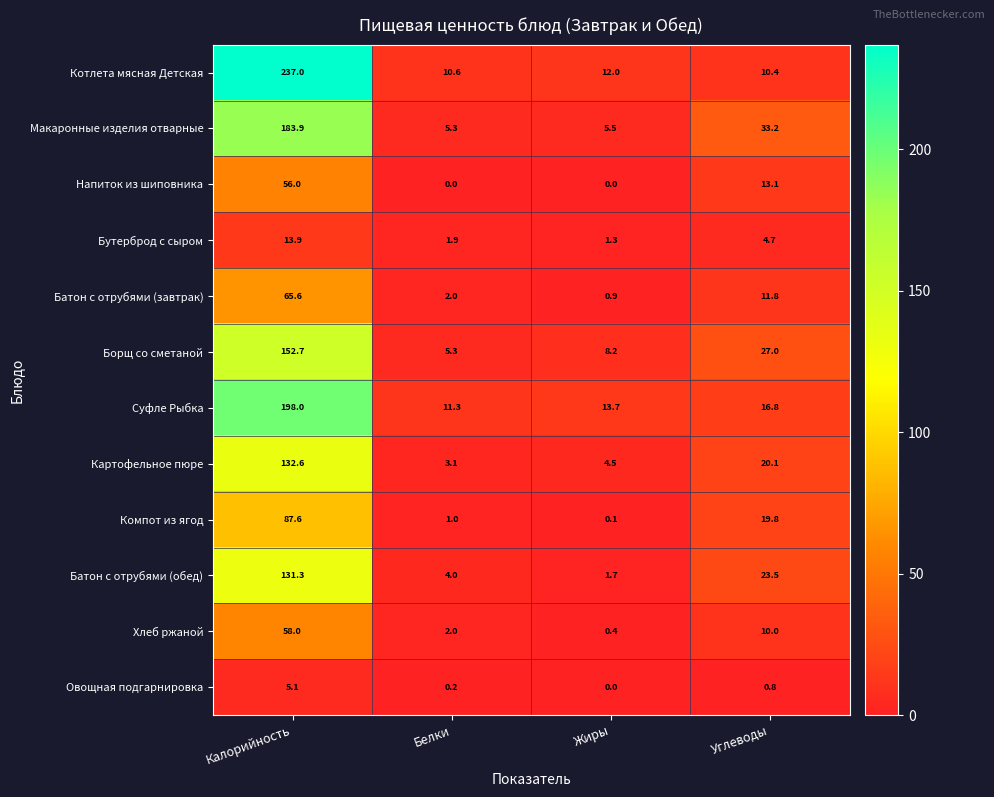

List the labels in order of Овощная подгарнировка value, largest first.

Калорийность, Углеводы, Белки, Жиры